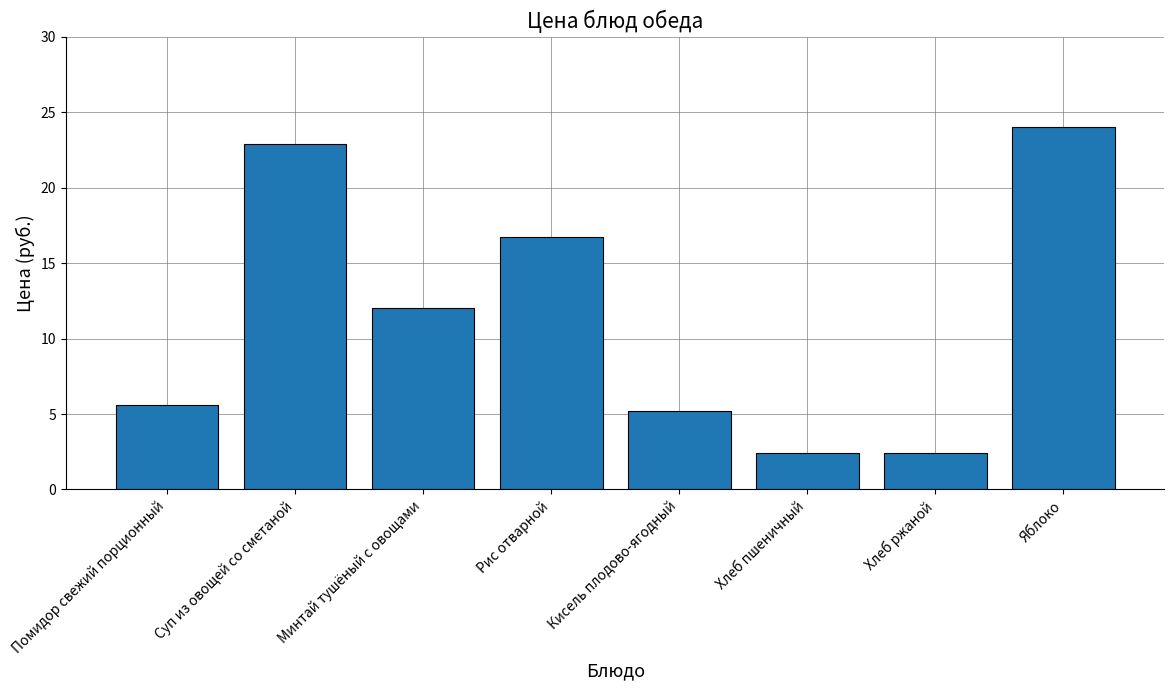

What is the greatest value displayed?

24.0